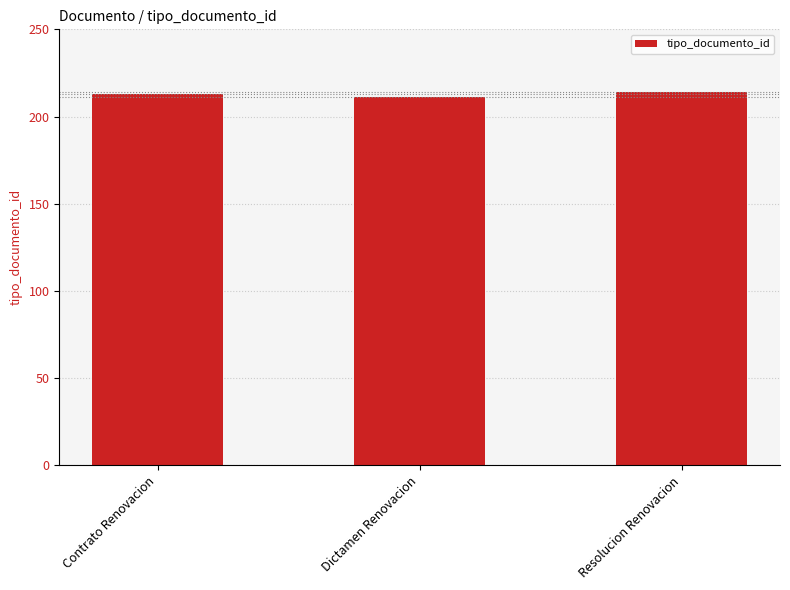

The chart shows a value of 44 at Dictamen Renovacion. True or false?

False